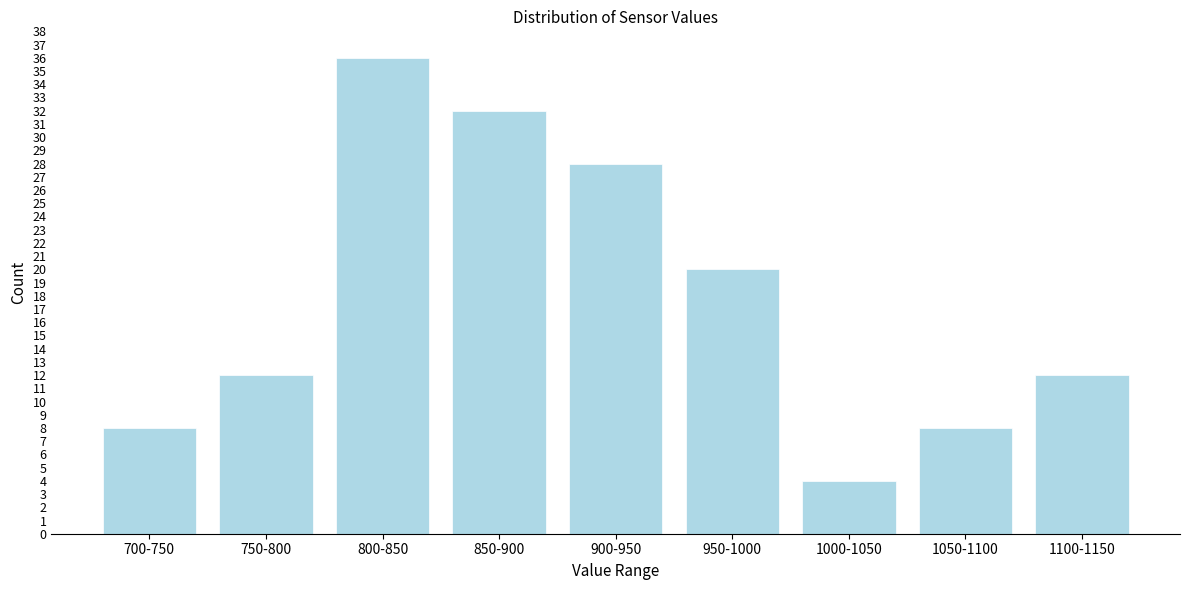

Reading right to left, extract all data points from this chart.

12	8	4	20	28	32	36	12	8